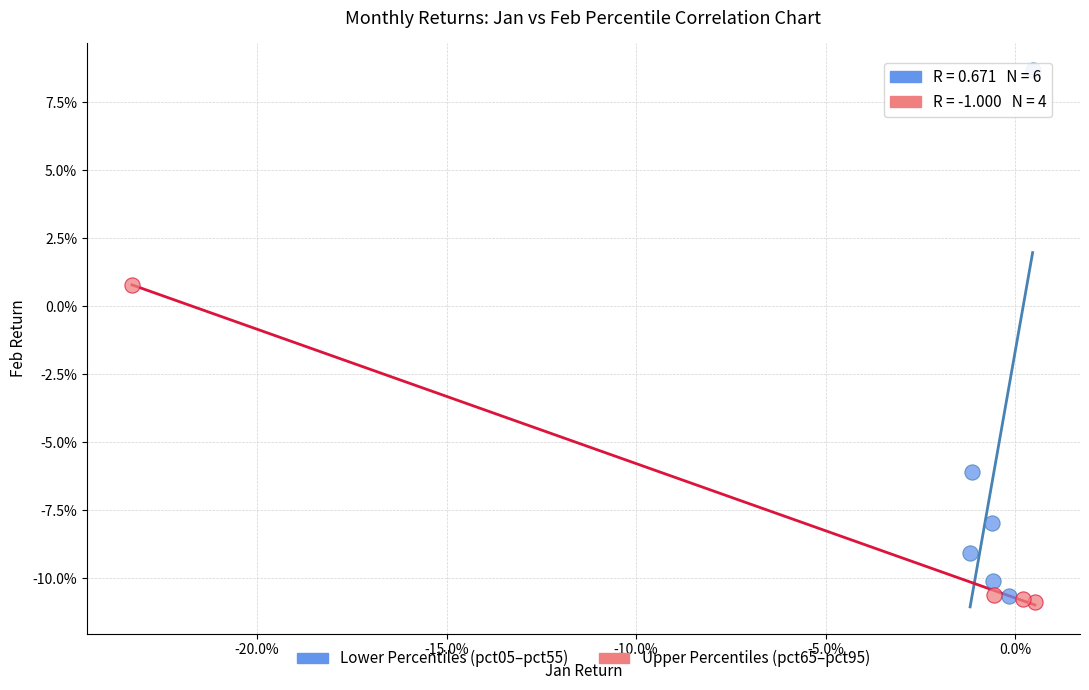

Which series has the widest spread of Y values?

Lower Percentiles (pct05–pct55)